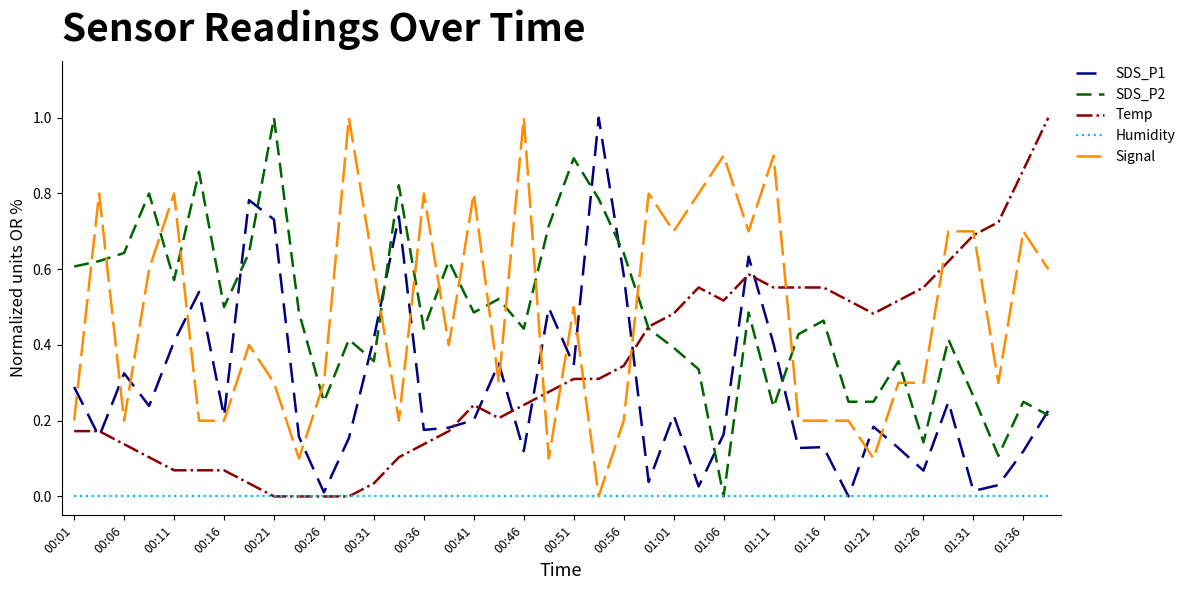

Which series ends up on top after the final intersection of Signal and SDS_P2?

Signal